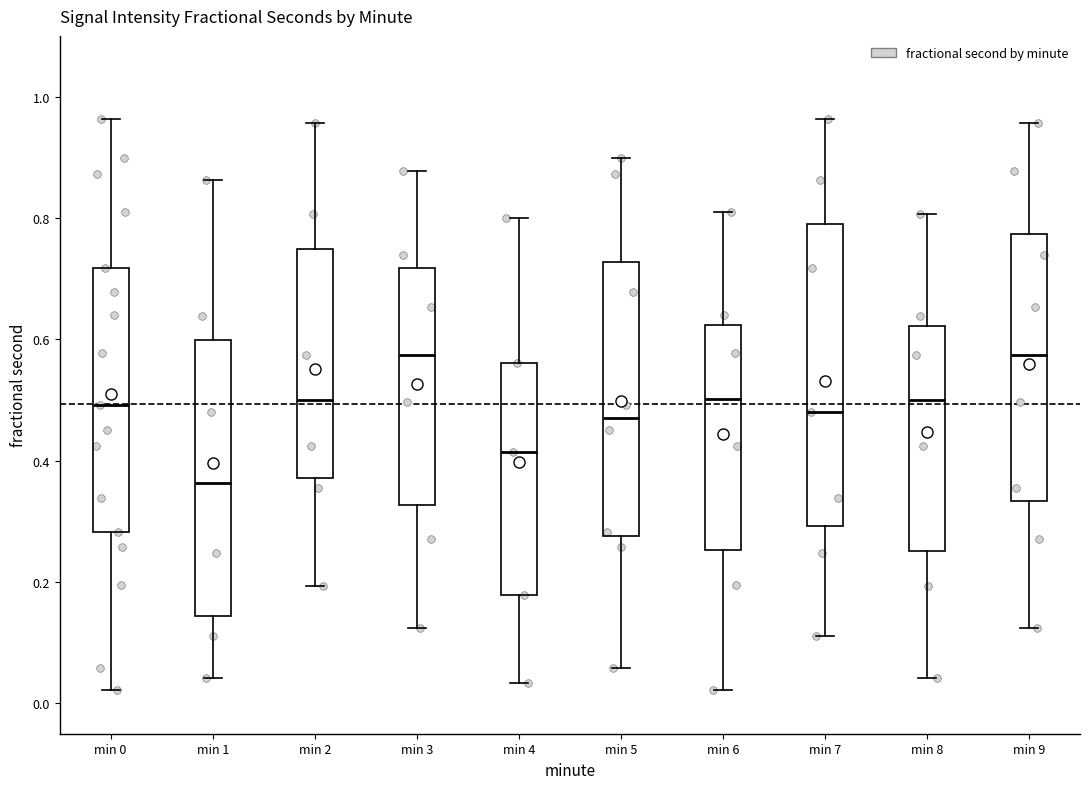

Which box has the lowest median line?

min 1